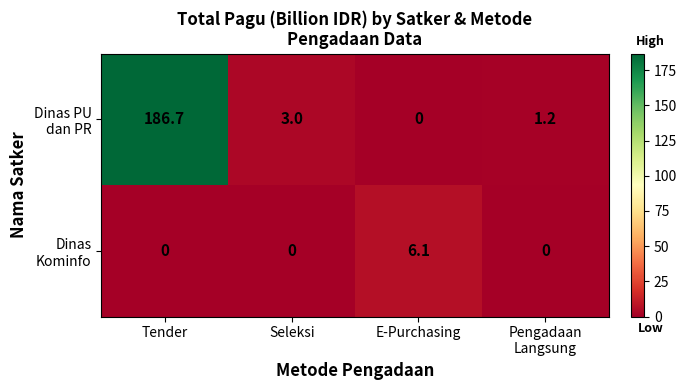

What is the total value across all series at E-Purchasing?

6.1